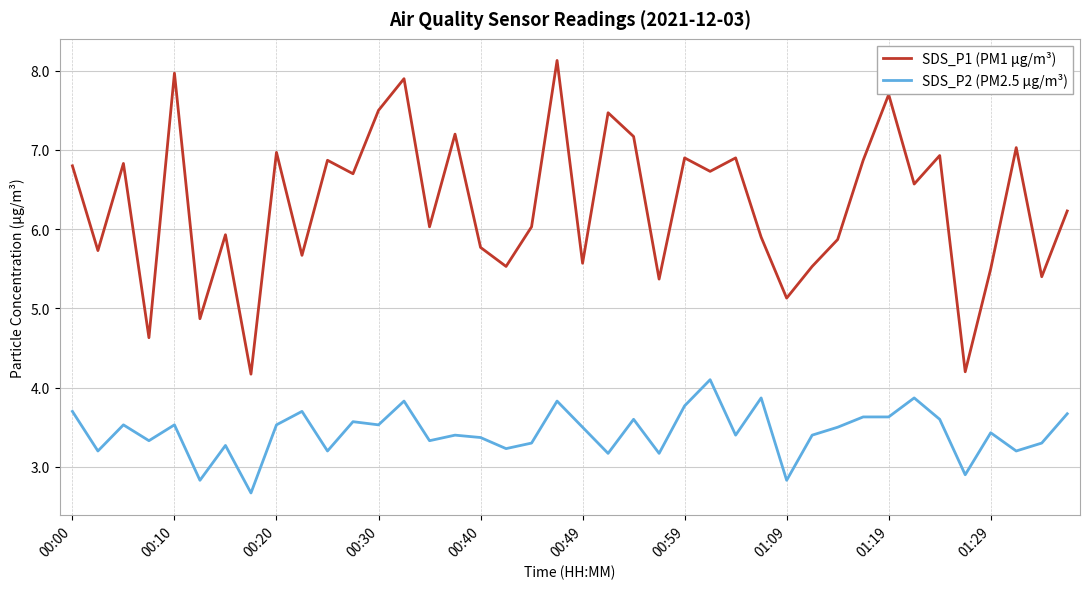

Which series has the largest total across all categories?

SDS_P1 (PM1 µg/m³)